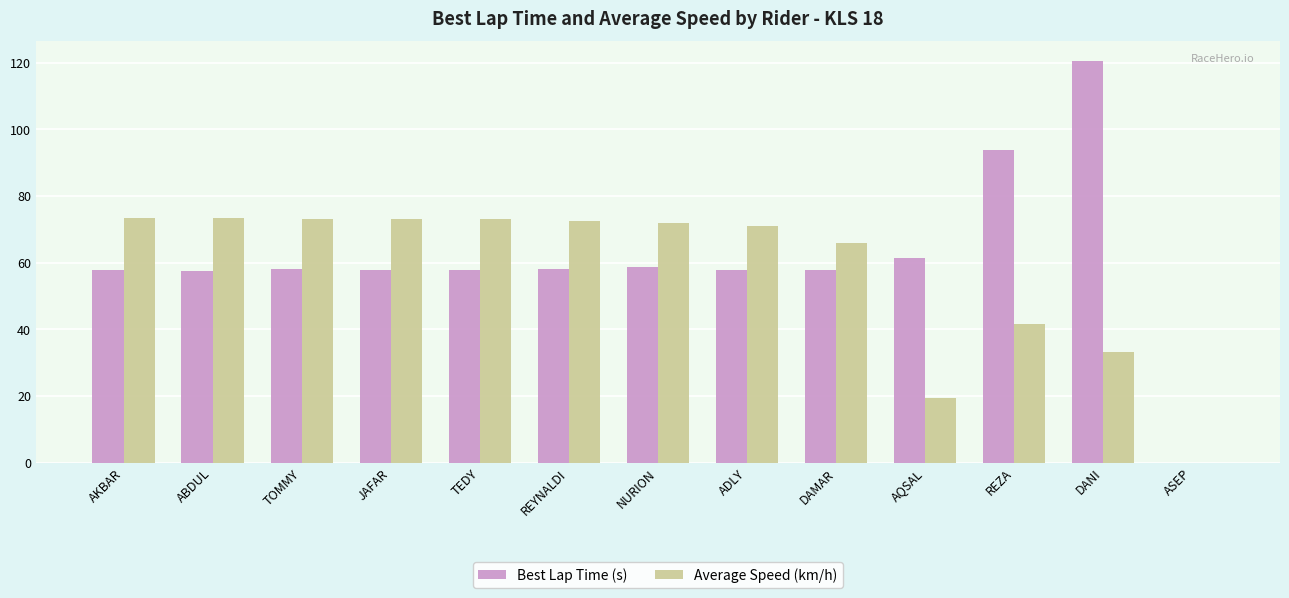

What is the maximum value shown in the chart?

120.4